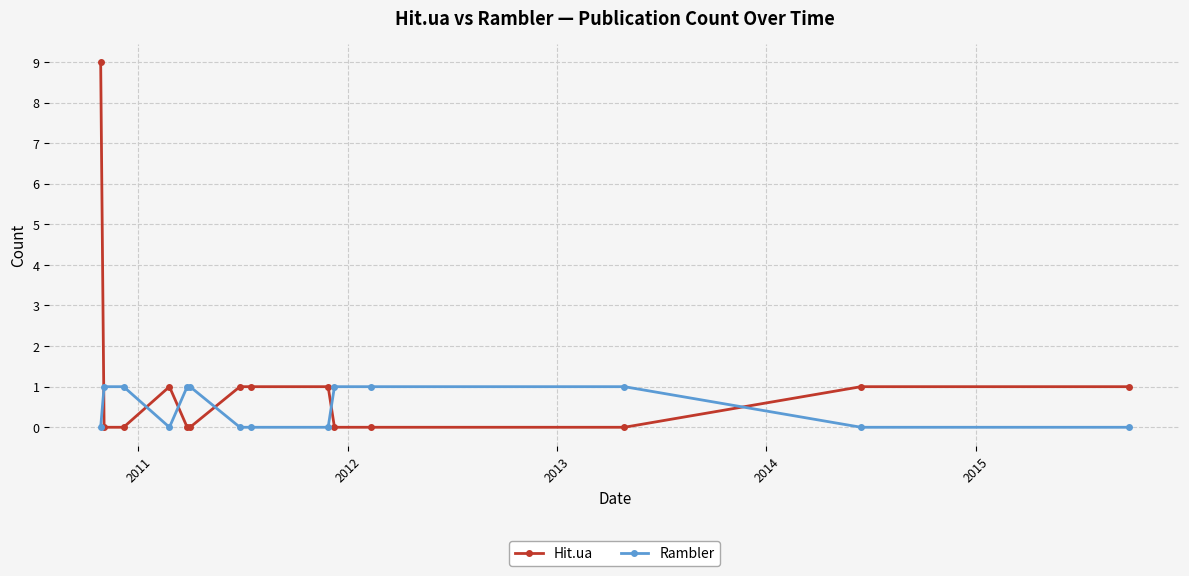

Reading left to right, extract all data points from this chart.

Hit.ua: 9	0	0	1	0	0	1	1	1	0	0	0	1	1
Rambler: 0	1	1	0	1	1	0	0	0	1	1	1	0	0